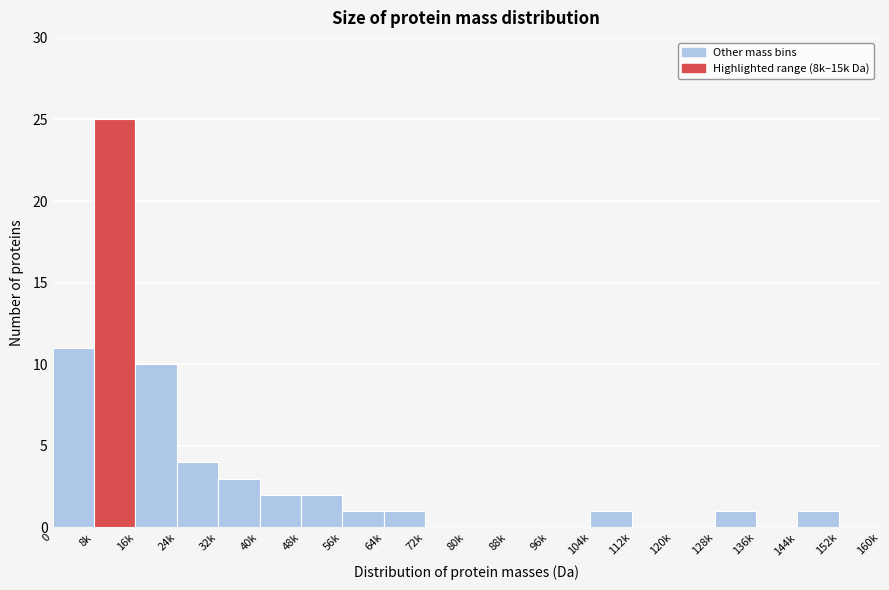

Reading left to right, list all the values displayed in this chart.

0=11	8k=25	16k=10	24k=4	32k=3	40k=2	48k=2	56k=1	64k=1	72k=0	80k=0	88k=0	96k=0	104k=1	112k=0	120k=0	128k=1	136k=0	144k=1	152k=0